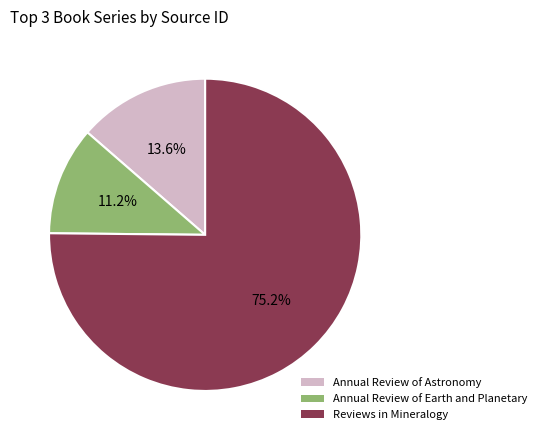

Is there a majority slice in this chart?

Yes